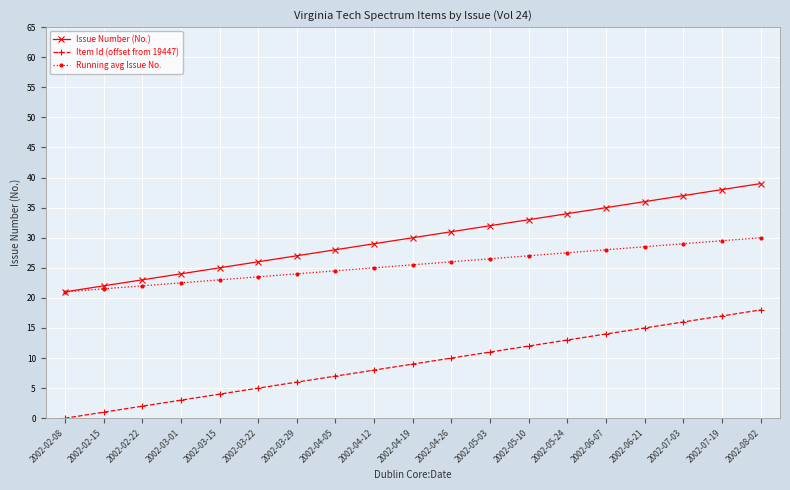

What is the label of the 9th point from the left?

2002-04-12